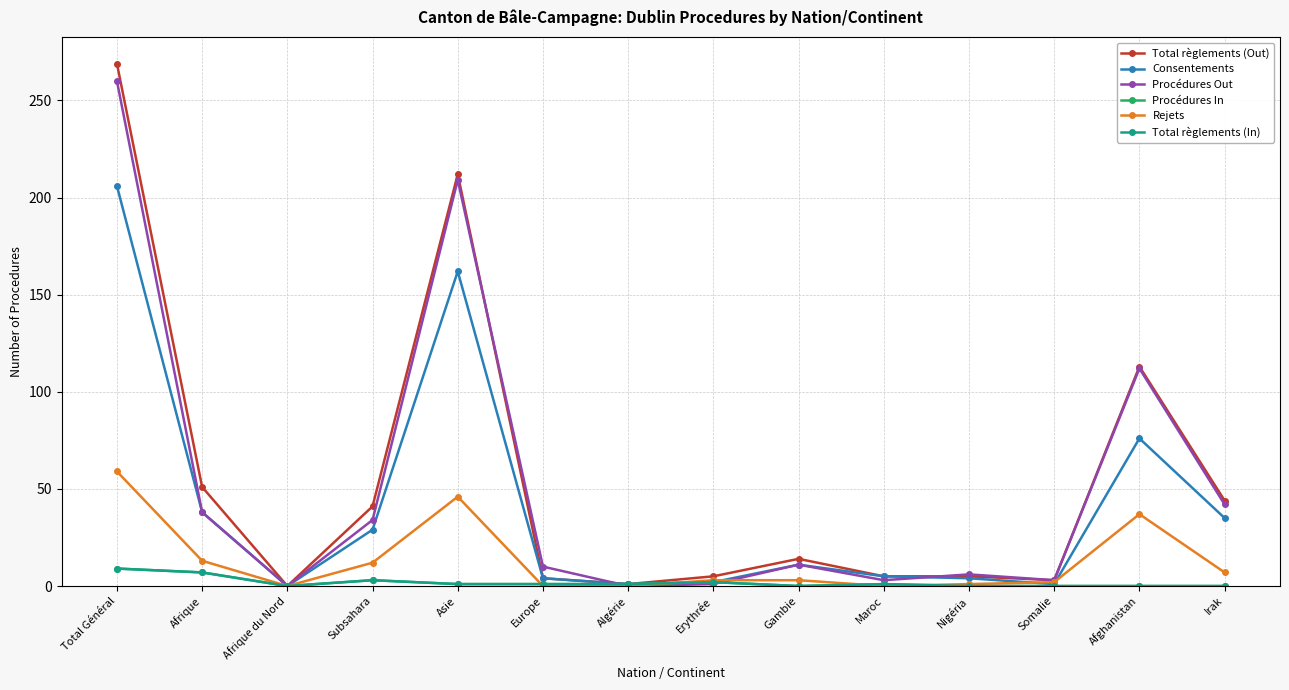

Reading left to right, what are all the values shown in this chart?

Total règlements (Out): Total Général=269	Afrique=51	Afrique du Nord=0	Subsahara=41	Asie=212	Europe=4	Algérie=1	Erythrée=5	Gambie=14	Maroc=5	Nigéria=5	Somalie=3	Afghanistan=113	Irak=44
Consentements: Total Général=206	Afrique=38	Afrique du Nord=0	Subsahara=29	Asie=162	Europe=4	Algérie=1	Erythrée=2	Gambie=11	Maroc=5	Nigéria=4	Somalie=1	Afghanistan=76	Irak=35
Procédures Out: Total Général=260	Afrique=38	Afrique du Nord=0	Subsahara=34	Asie=209	Europe=10	Algérie=0	Erythrée=1	Gambie=11	Maroc=3	Nigéria=6	Somalie=3	Afghanistan=112	Irak=42
Procédures In: Total Général=9	Afrique=7	Afrique du Nord=0	Subsahara=3	Asie=1	Europe=1	Algérie=1	Erythrée=2	Gambie=0	Maroc=1	Nigéria=0	Somalie=0	Afghanistan=0	Irak=0
Rejets: Total Général=59	Afrique=13	Afrique du Nord=0	Subsahara=12	Asie=46	Europe=0	Algérie=0	Erythrée=3	Gambie=3	Maroc=0	Nigéria=1	Somalie=2	Afghanistan=37	Irak=7
Total règlements (In): Total Général=9	Afrique=7	Afrique du Nord=0	Subsahara=3	Asie=1	Europe=1	Algérie=1	Erythrée=2	Gambie=0	Maroc=1	Nigéria=0	Somalie=0	Afghanistan=0	Irak=0